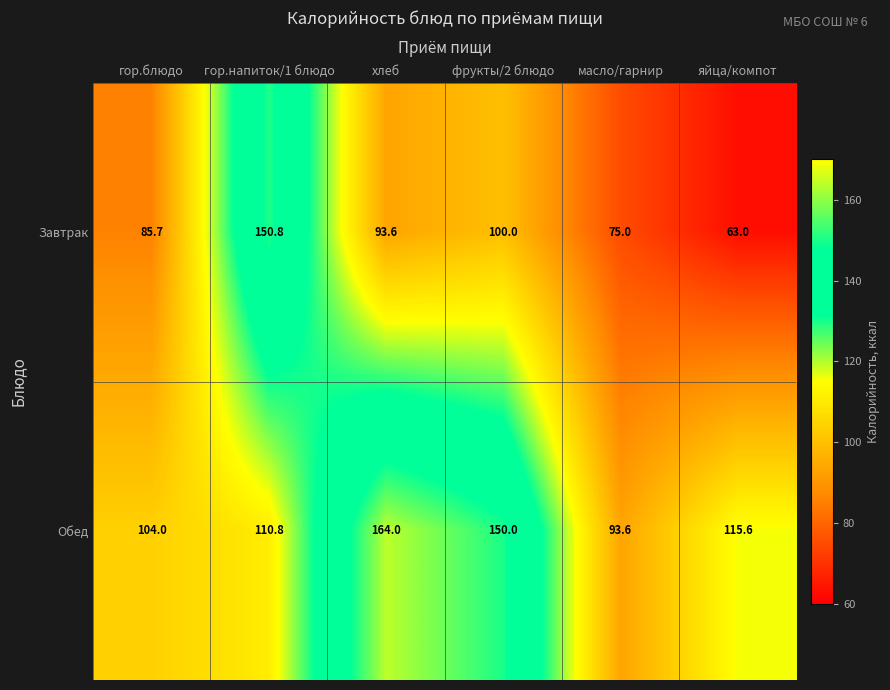

Rank the series by their maximum value, from lowest to highest.

Завтрак, Обед